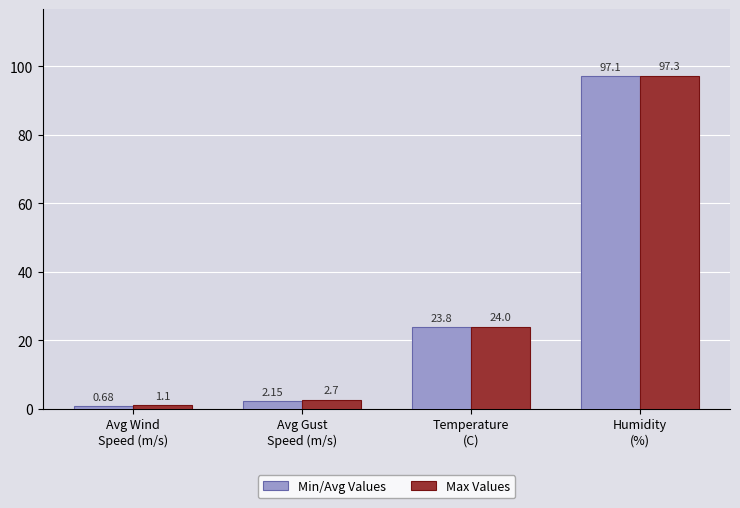

List the labels in order of Min/Avg Values value, smallest first.

Avg Wind
Speed (m/s), Avg Gust
Speed (m/s), Temperature
(C), Humidity
(%)